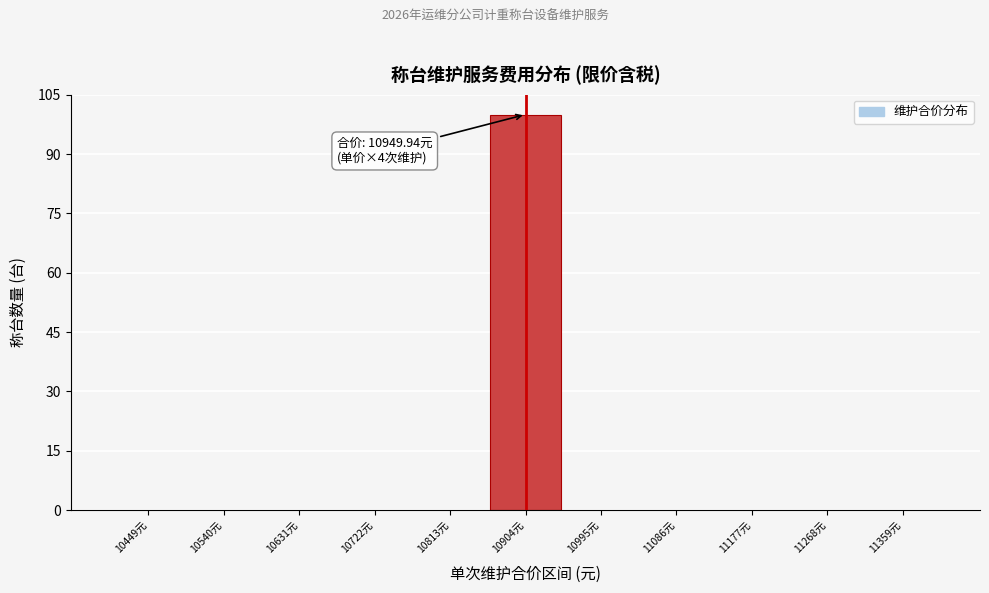

Reading right to left, list all the values displayed in this chart.

11359元=0	11268元=0	11177元=0	11086元=0	10995元=0	10904元=100	10813元=0	10722元=0	10631元=0	10540元=0	10449元=0